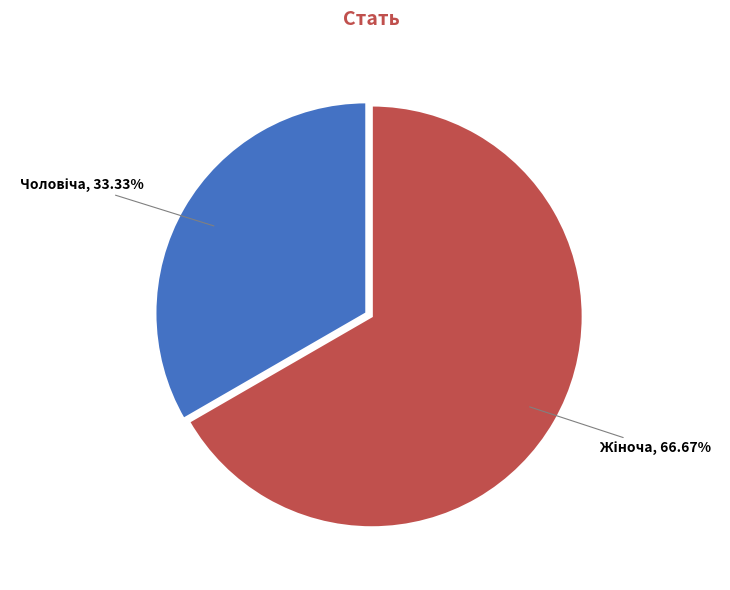

How many segments does this pie chart have?

2